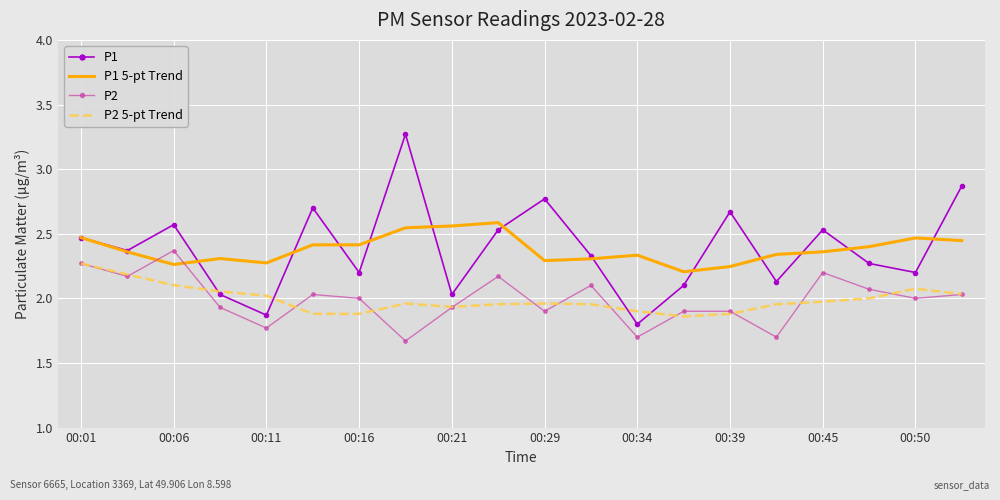

What is the maximum value shown in the chart?

3.3